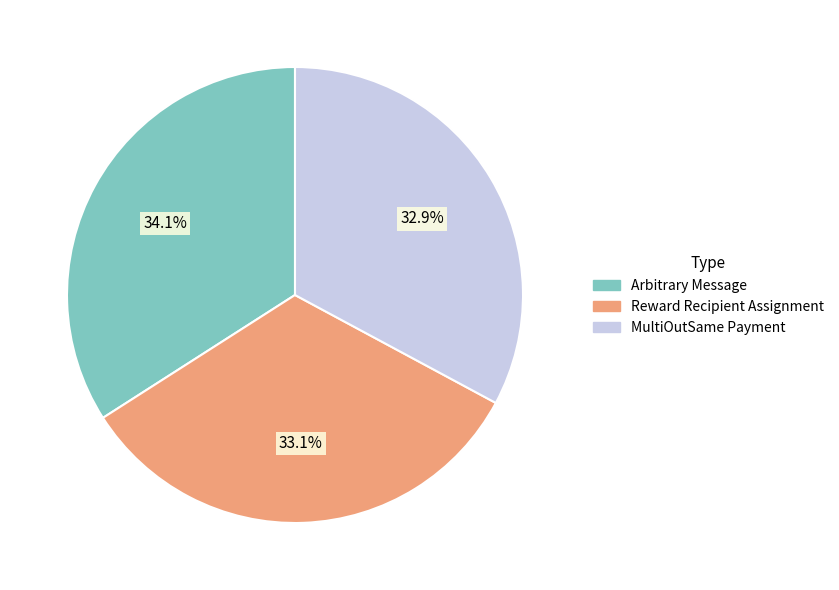

What percentage is the MultiOutSame Payment slice, to the nearest percent?

33%